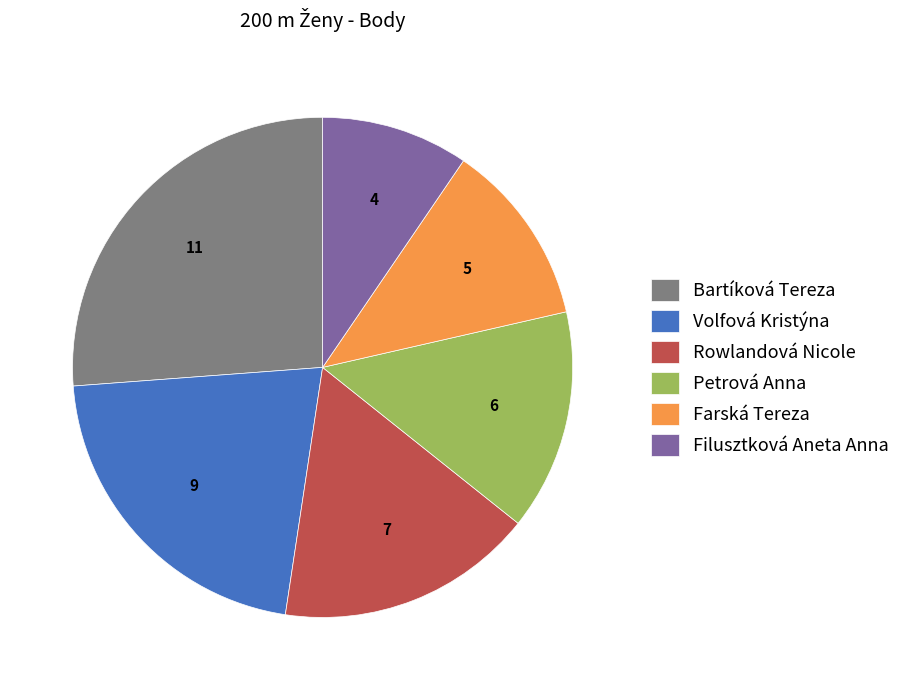

Which has a higher value, Filusztková Aneta Anna or Bartíková Tereza?

Bartíková Tereza